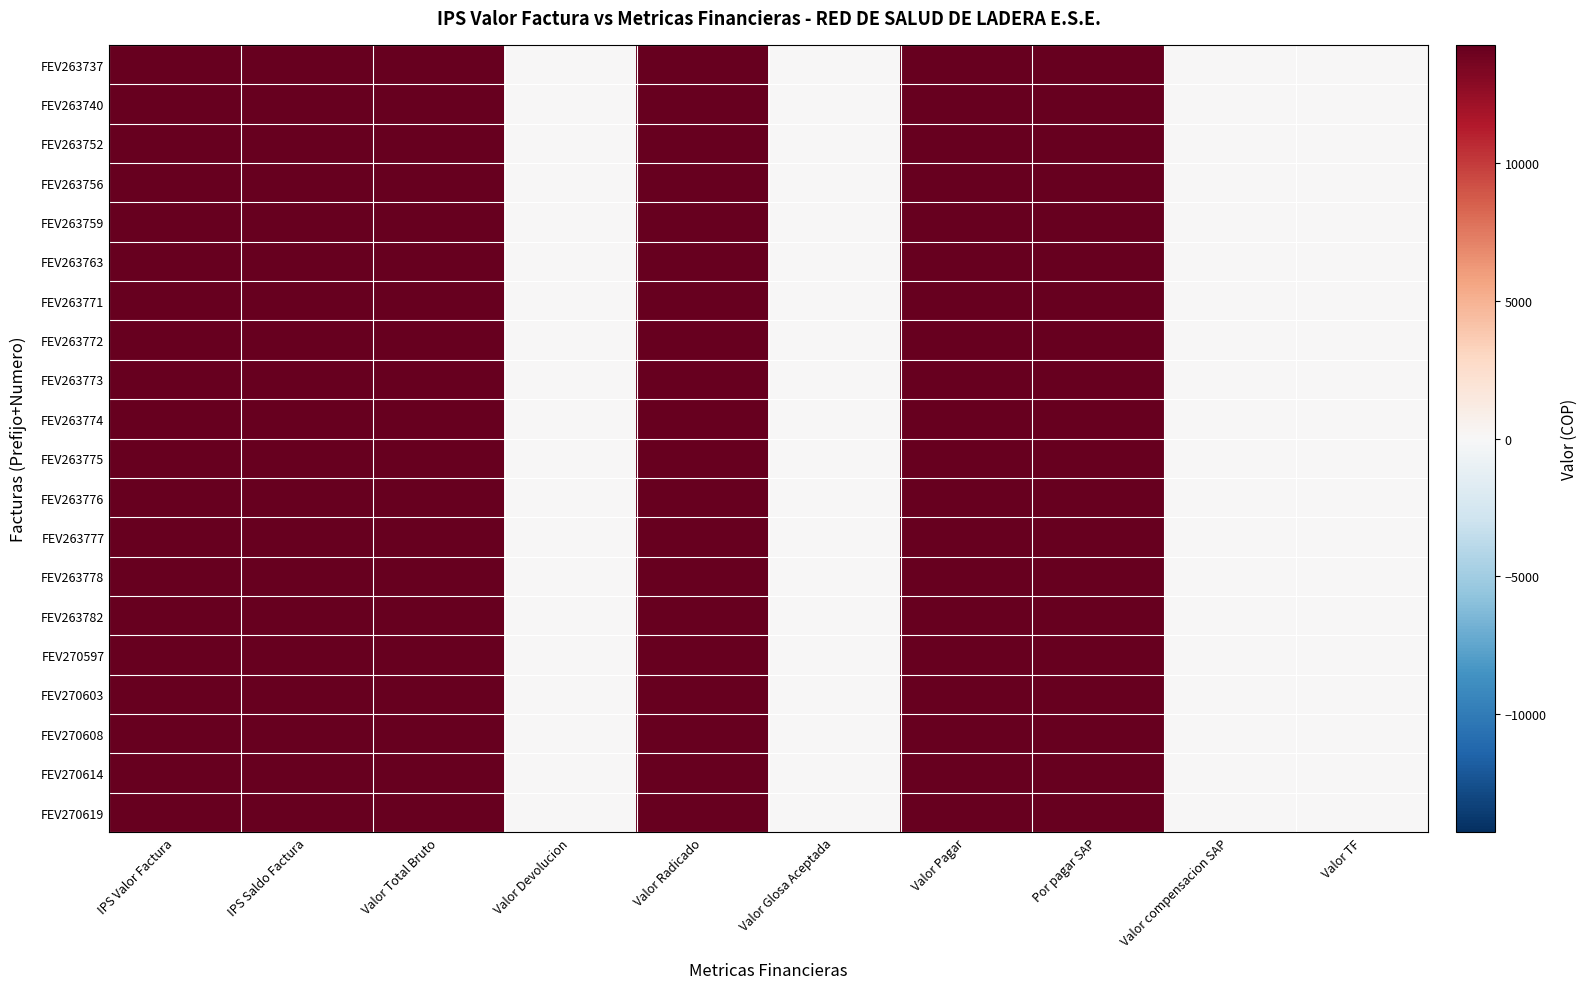

Reading right to left, transcribe all the data shown in this chart.

FEV263737: Valor TF=0	Valor compensacion SAP=0	Por pagar SAP=14300	Valor Pagar=14300	Valor Glosa Aceptada=0	Valor Radicado=14300	Valor Devolucion=0	Valor Total Bruto=14300	IPS Saldo Factura=14300	IPS Valor Factura=14300
FEV263740: Valor TF=0	Valor compensacion SAP=0	Por pagar SAP=14300	Valor Pagar=14300	Valor Glosa Aceptada=0	Valor Radicado=14300	Valor Devolucion=0	Valor Total Bruto=14300	IPS Saldo Factura=14300	IPS Valor Factura=14300
FEV263752: Valor TF=0	Valor compensacion SAP=0	Por pagar SAP=14300	Valor Pagar=14300	Valor Glosa Aceptada=0	Valor Radicado=14300	Valor Devolucion=0	Valor Total Bruto=14300	IPS Saldo Factura=14300	IPS Valor Factura=14300
FEV263756: Valor TF=0	Valor compensacion SAP=0	Por pagar SAP=14300	Valor Pagar=14300	Valor Glosa Aceptada=0	Valor Radicado=14300	Valor Devolucion=0	Valor Total Bruto=14300	IPS Saldo Factura=14300	IPS Valor Factura=14300
FEV263759: Valor TF=0	Valor compensacion SAP=0	Por pagar SAP=14300	Valor Pagar=14300	Valor Glosa Aceptada=0	Valor Radicado=14300	Valor Devolucion=0	Valor Total Bruto=14300	IPS Saldo Factura=14300	IPS Valor Factura=14300
FEV263763: Valor TF=0	Valor compensacion SAP=0	Por pagar SAP=14300	Valor Pagar=14300	Valor Glosa Aceptada=0	Valor Radicado=14300	Valor Devolucion=0	Valor Total Bruto=14300	IPS Saldo Factura=14300	IPS Valor Factura=14300
FEV263771: Valor TF=0	Valor compensacion SAP=0	Por pagar SAP=14272	Valor Pagar=14272	Valor Glosa Aceptada=0	Valor Radicado=14272	Valor Devolucion=0	Valor Total Bruto=14272	IPS Saldo Factura=14272	IPS Valor Factura=14272
FEV263772: Valor TF=0	Valor compensacion SAP=0	Por pagar SAP=14256	Valor Pagar=14256	Valor Glosa Aceptada=0	Valor Radicado=14256	Valor Devolucion=0	Valor Total Bruto=14256	IPS Saldo Factura=14256	IPS Valor Factura=14256
FEV263773: Valor TF=0	Valor compensacion SAP=0	Por pagar SAP=14272	Valor Pagar=14272	Valor Glosa Aceptada=0	Valor Radicado=14272	Valor Devolucion=0	Valor Total Bruto=14272	IPS Saldo Factura=14272	IPS Valor Factura=14272
FEV263774: Valor TF=0	Valor compensacion SAP=0	Por pagar SAP=14272	Valor Pagar=14272	Valor Glosa Aceptada=0	Valor Radicado=14272	Valor Devolucion=0	Valor Total Bruto=14272	IPS Saldo Factura=14272	IPS Valor Factura=14272
FEV263775: Valor TF=0	Valor compensacion SAP=0	Por pagar SAP=14272	Valor Pagar=14272	Valor Glosa Aceptada=0	Valor Radicado=14272	Valor Devolucion=0	Valor Total Bruto=14272	IPS Saldo Factura=14272	IPS Valor Factura=14272
FEV263776: Valor TF=0	Valor compensacion SAP=0	Por pagar SAP=14272	Valor Pagar=14272	Valor Glosa Aceptada=0	Valor Radicado=14272	Valor Devolucion=0	Valor Total Bruto=14272	IPS Saldo Factura=14272	IPS Valor Factura=14272
FEV263777: Valor TF=0	Valor compensacion SAP=0	Por pagar SAP=14272	Valor Pagar=14272	Valor Glosa Aceptada=0	Valor Radicado=14272	Valor Devolucion=0	Valor Total Bruto=14272	IPS Saldo Factura=14272	IPS Valor Factura=14272
FEV263778: Valor TF=0	Valor compensacion SAP=0	Por pagar SAP=14300	Valor Pagar=14300	Valor Glosa Aceptada=0	Valor Radicado=14300	Valor Devolucion=0	Valor Total Bruto=14300	IPS Saldo Factura=14300	IPS Valor Factura=14300
FEV263782: Valor TF=0	Valor compensacion SAP=0	Por pagar SAP=14300	Valor Pagar=14300	Valor Glosa Aceptada=0	Valor Radicado=14300	Valor Devolucion=0	Valor Total Bruto=14300	IPS Saldo Factura=14300	IPS Valor Factura=14300
FEV270597: Valor TF=0	Valor compensacion SAP=0	Por pagar SAP=14256	Valor Pagar=14256	Valor Glosa Aceptada=0	Valor Radicado=14256	Valor Devolucion=0	Valor Total Bruto=14256	IPS Saldo Factura=14256	IPS Valor Factura=14256
FEV270603: Valor TF=0	Valor compensacion SAP=0	Por pagar SAP=14300	Valor Pagar=14300	Valor Glosa Aceptada=0	Valor Radicado=14300	Valor Devolucion=0	Valor Total Bruto=14300	IPS Saldo Factura=14300	IPS Valor Factura=14300
FEV270608: Valor TF=0	Valor compensacion SAP=0	Por pagar SAP=14300	Valor Pagar=14300	Valor Glosa Aceptada=0	Valor Radicado=14300	Valor Devolucion=0	Valor Total Bruto=14300	IPS Saldo Factura=14300	IPS Valor Factura=14300
FEV270614: Valor TF=0	Valor compensacion SAP=0	Por pagar SAP=14300	Valor Pagar=14300	Valor Glosa Aceptada=0	Valor Radicado=14300	Valor Devolucion=0	Valor Total Bruto=14300	IPS Saldo Factura=14300	IPS Valor Factura=14300
FEV270619: Valor TF=0	Valor compensacion SAP=0	Por pagar SAP=14272	Valor Pagar=14272	Valor Glosa Aceptada=0	Valor Radicado=14272	Valor Devolucion=0	Valor Total Bruto=14272	IPS Saldo Factura=14272	IPS Valor Factura=14272